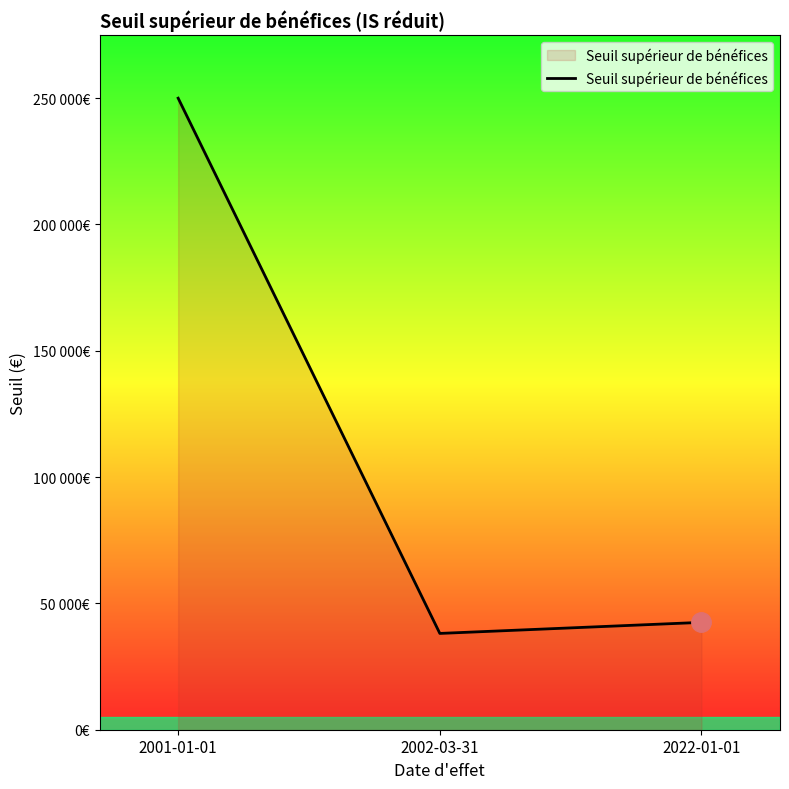

Is this an area chart (filled region under the line)?

Yes